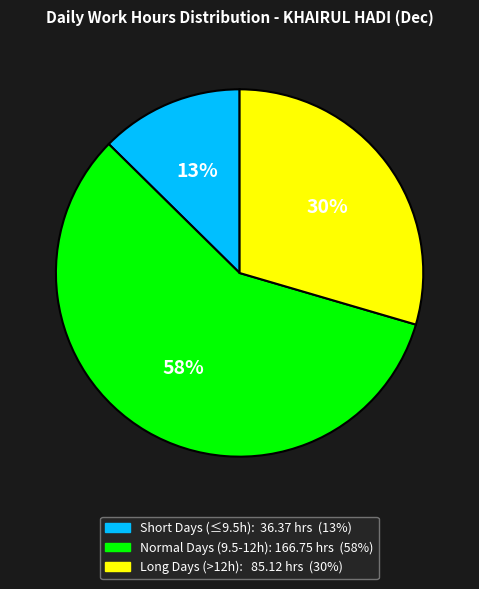

To the nearest percent, what is the average slice percentage?

33%